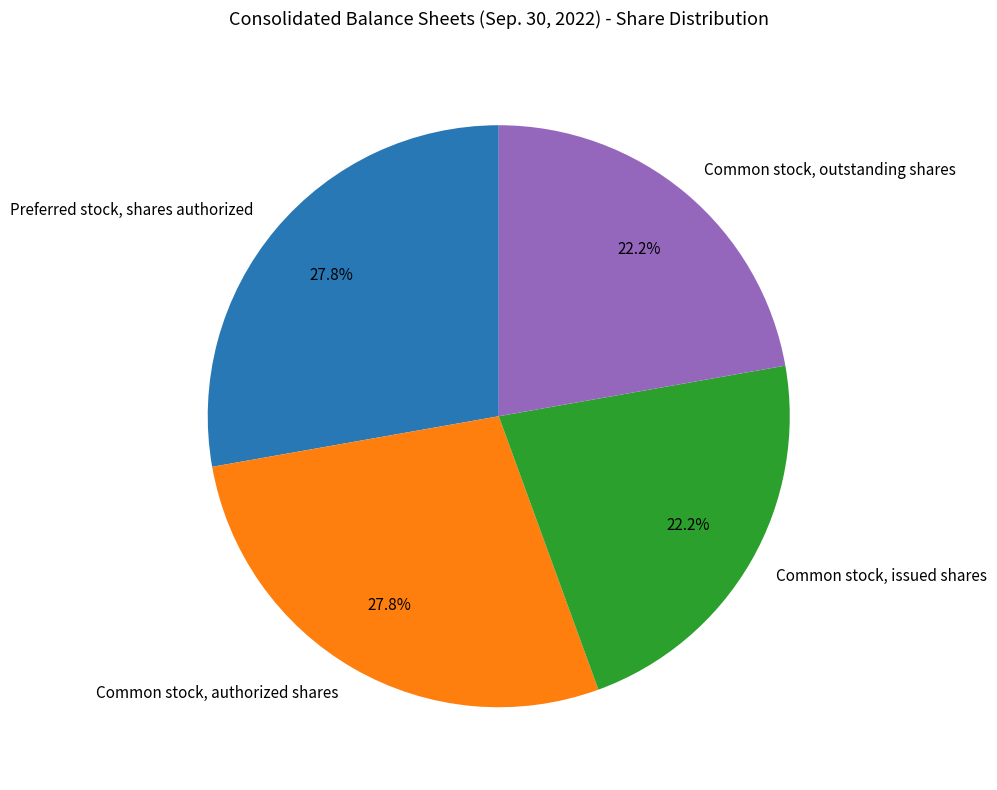

To the nearest percent, what is the combined percentage of Common stock, outstanding shares and Common stock, issued shares?

44%